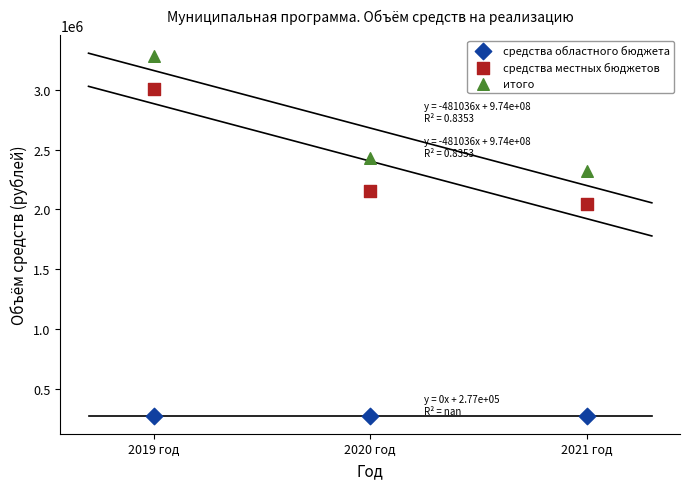

Which series reaches the maximum Y coordinate?

итого